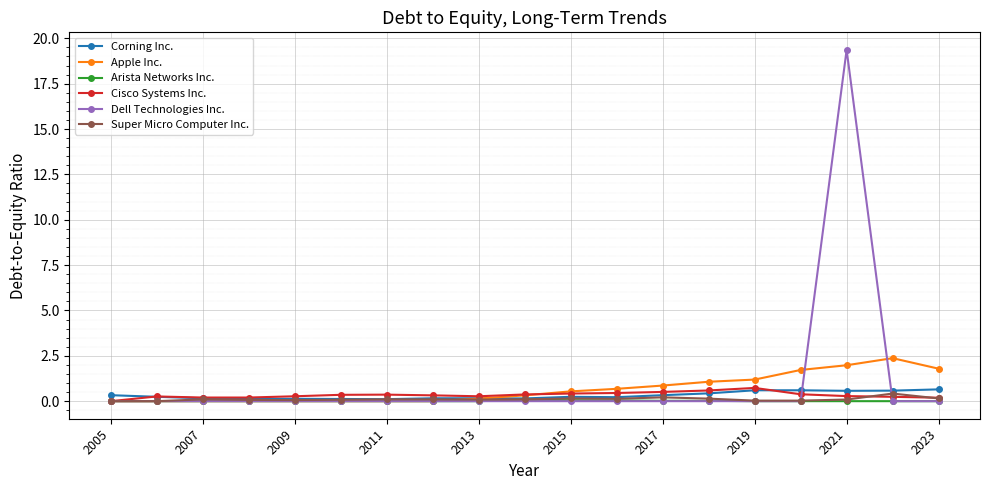

What is the maximum value shown in the chart?

19.4